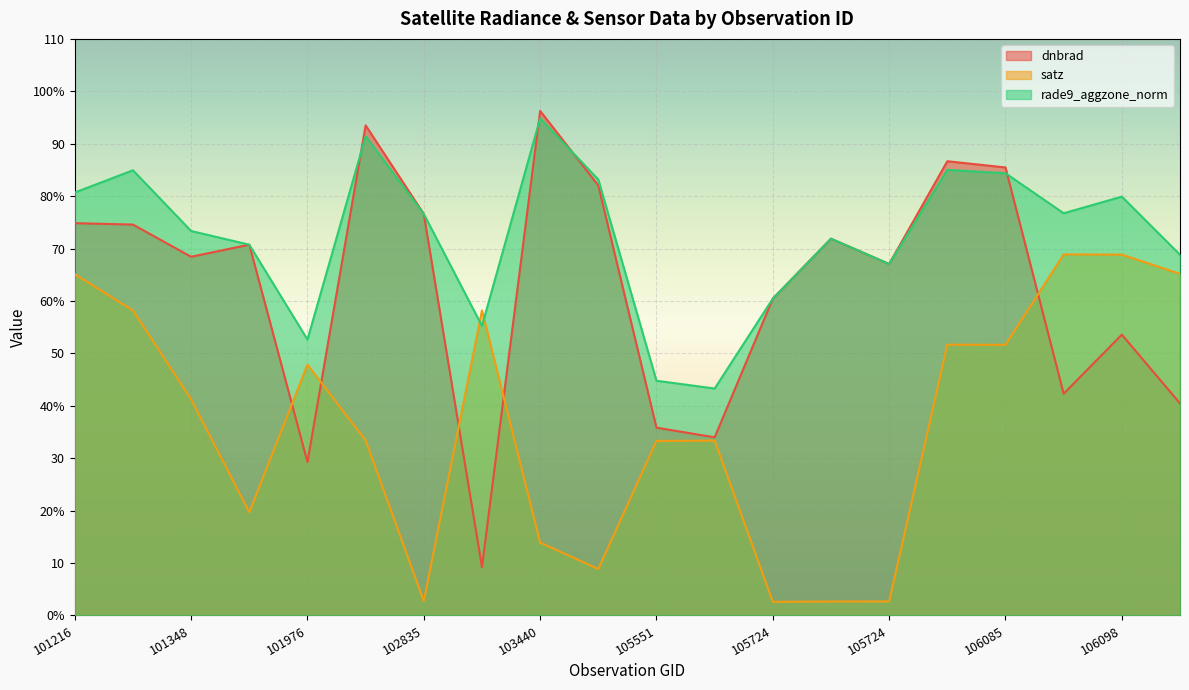

At which category is the sum across all series the highest?

106085